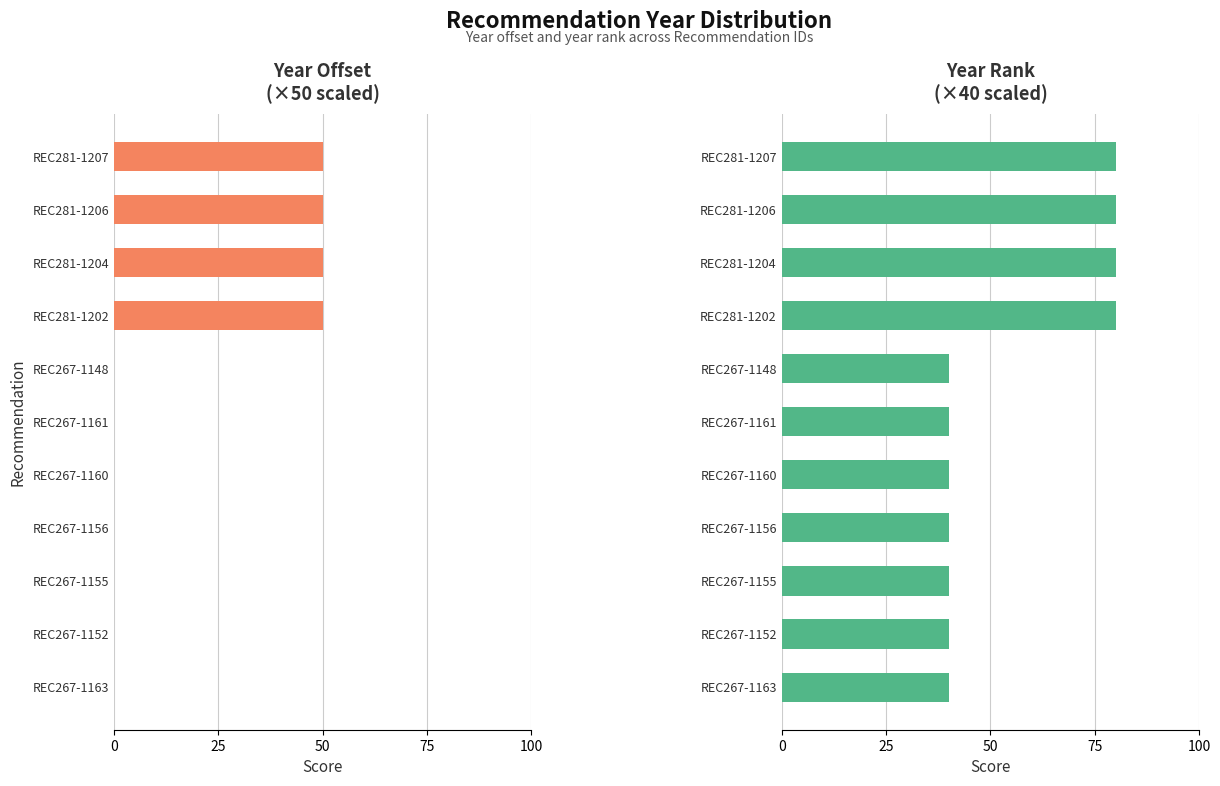

What is the spread (max minus min) of values at REC281-1204?

30